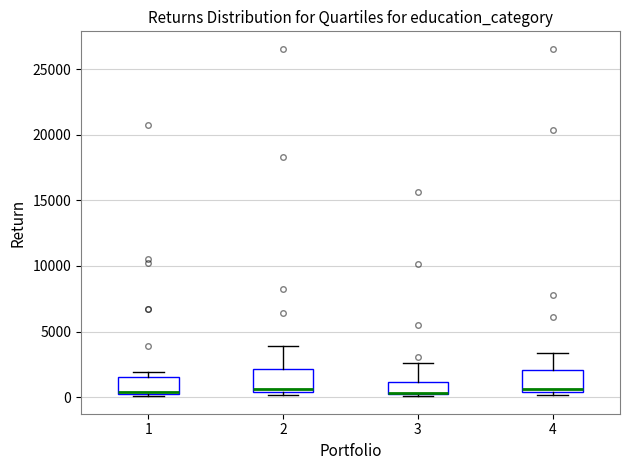

Reading left to right, transcribe this box plot: for each box, give where its median line is, the range the box spans, and where its two whiskers end, as read against the y-axis. The values are not printed on the chart, so give them approximately, as read against the axis.

1: median 500, box 500 to 1500, whiskers 0 to 2000
2: median 500 (just above the box's lower edge), box 500 to 2000, whiskers 0 to 4000
3: median 500 (drawn on the box's lower edge), box 0 to 1000, whiskers 0 to 2500
4: median 500 (just above the box's lower edge), box 500 to 2000, whiskers 0 to 3500